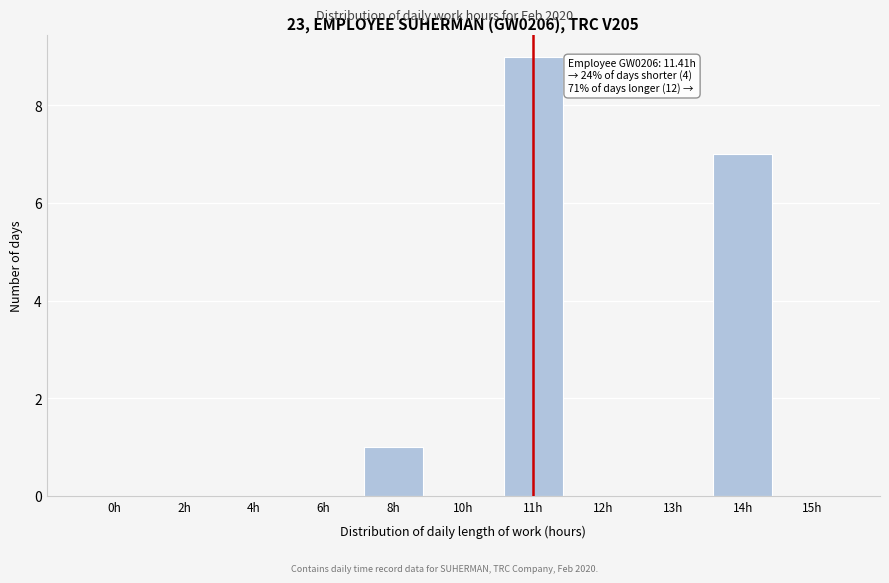

Reading left to right, extract all data points from this chart.

0h=0	2h=0	4h=0	6h=0	8h=1	10h=0	11h=9	12h=0	13h=0	14h=7	15h=0